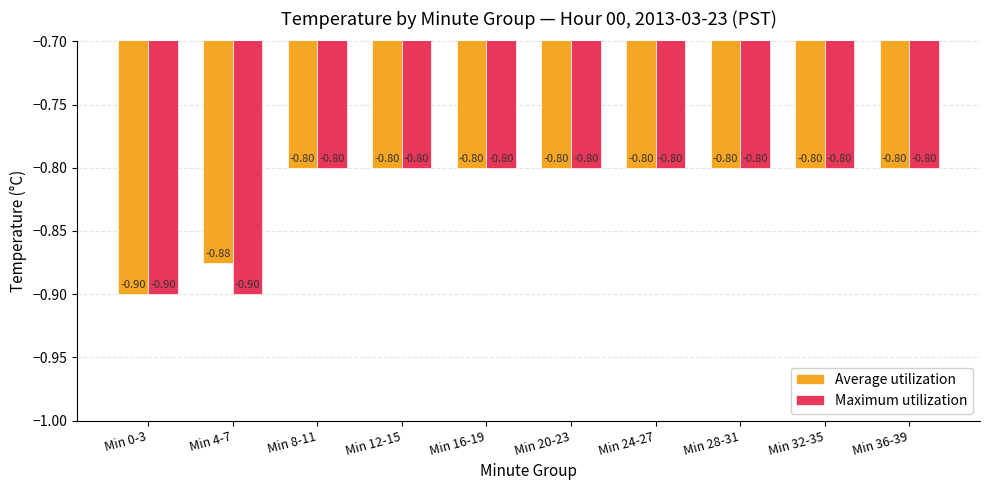

List the series in order of their overall mean, highest first.

Average utilization, Maximum utilization